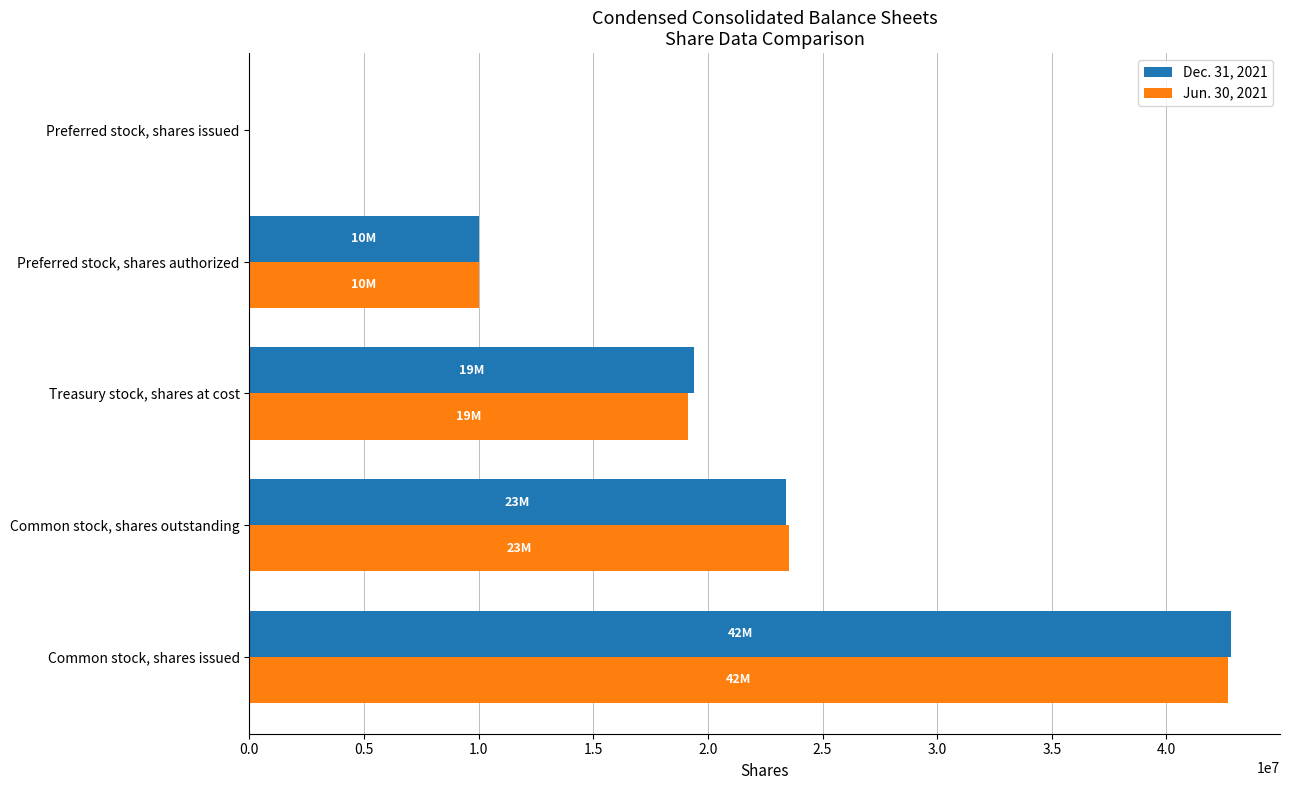

What is the maximum value shown in the chart?

42810000